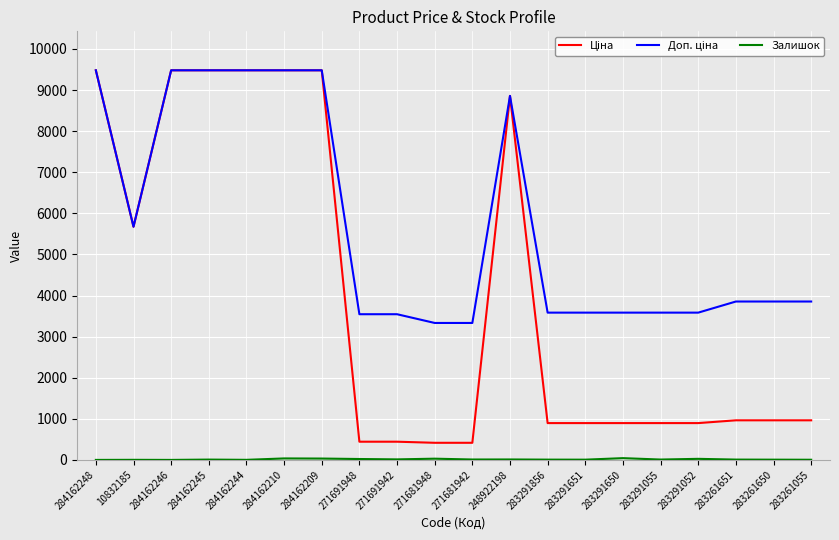

List the series in order of their peak value, highest first.

Ціна, Доп. ціна, Залишок